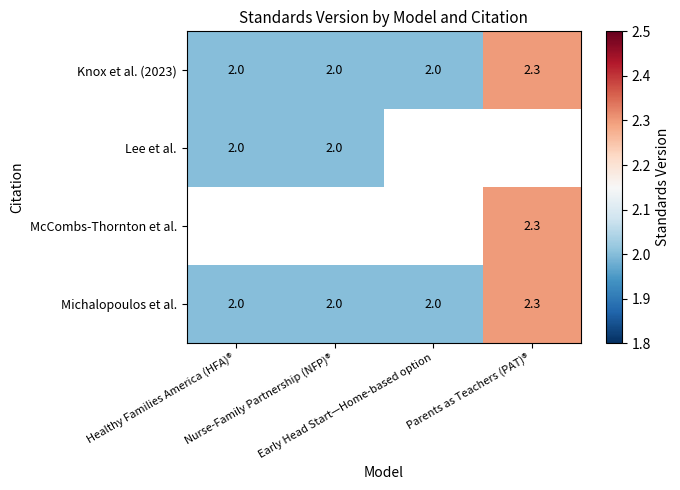

The value of Lee et al. at Healthy Families America (HFA)® is 2.0. True or false?

True